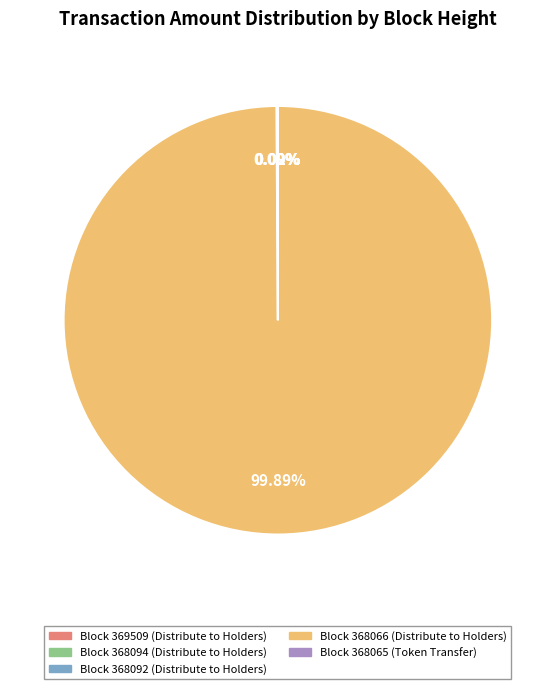

Which category accounts for the majority?

Block 368066 (Distribute to Holders)